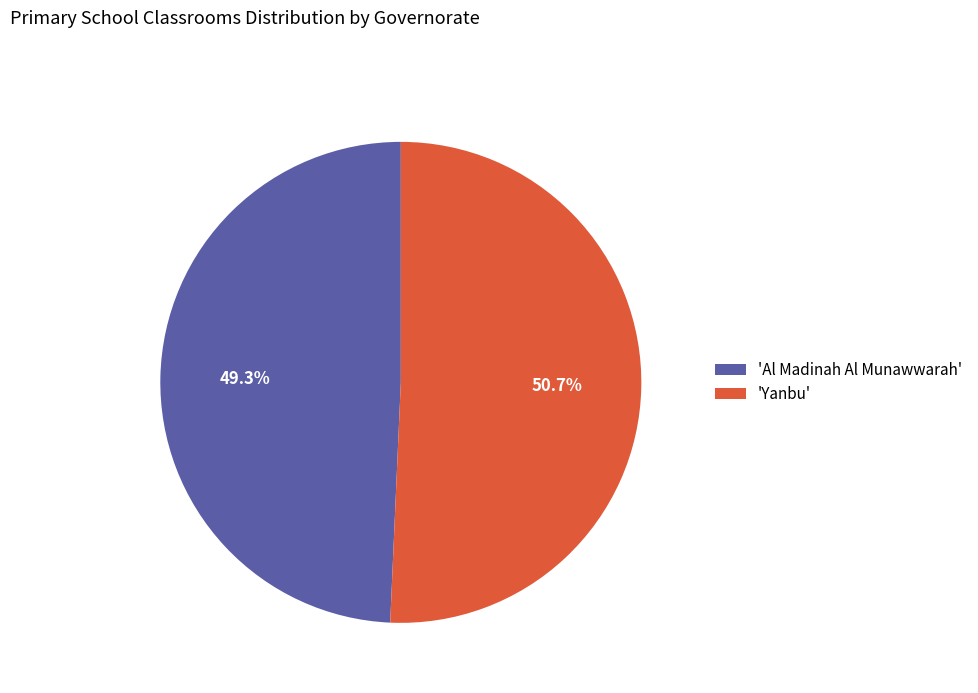

What is the total percentage of 'Yanbu' and 'Al Madinah Al Munawwarah'?

100.0%